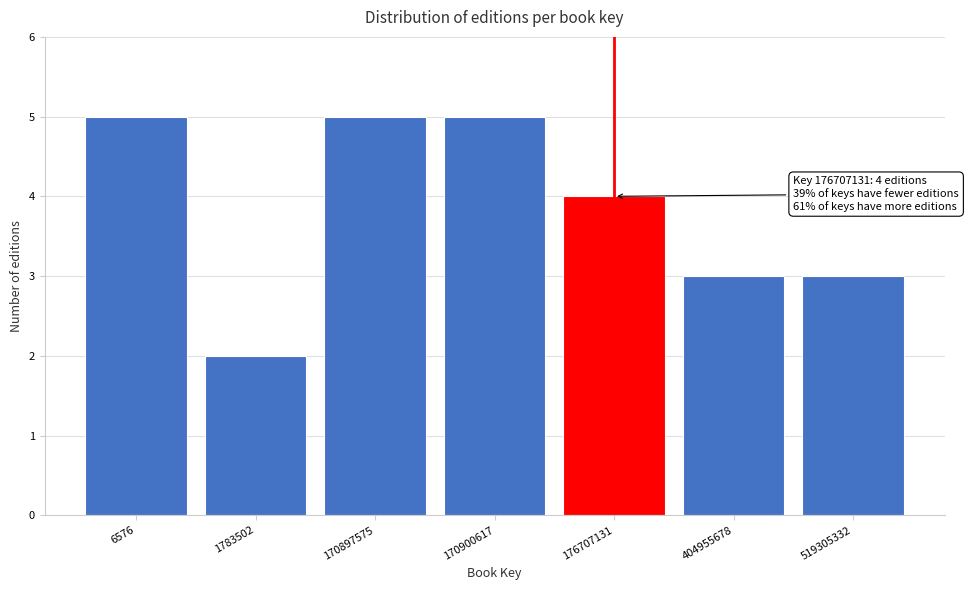

Reading left to right, transcribe all the data shown in this chart.

6576=5	1783502=2	170897575=5	170900617=5	176707131=4	404955678=3	519305332=3